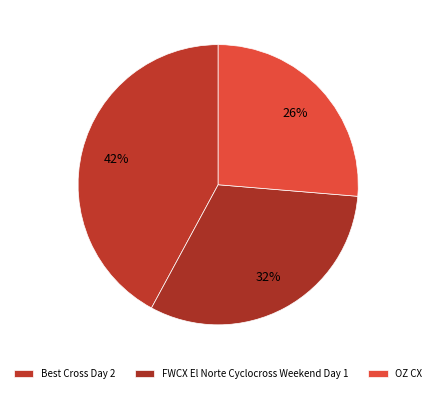

Is FWCX El Norte Cyclocross Weekend Day 1 the majority of the pie?

No